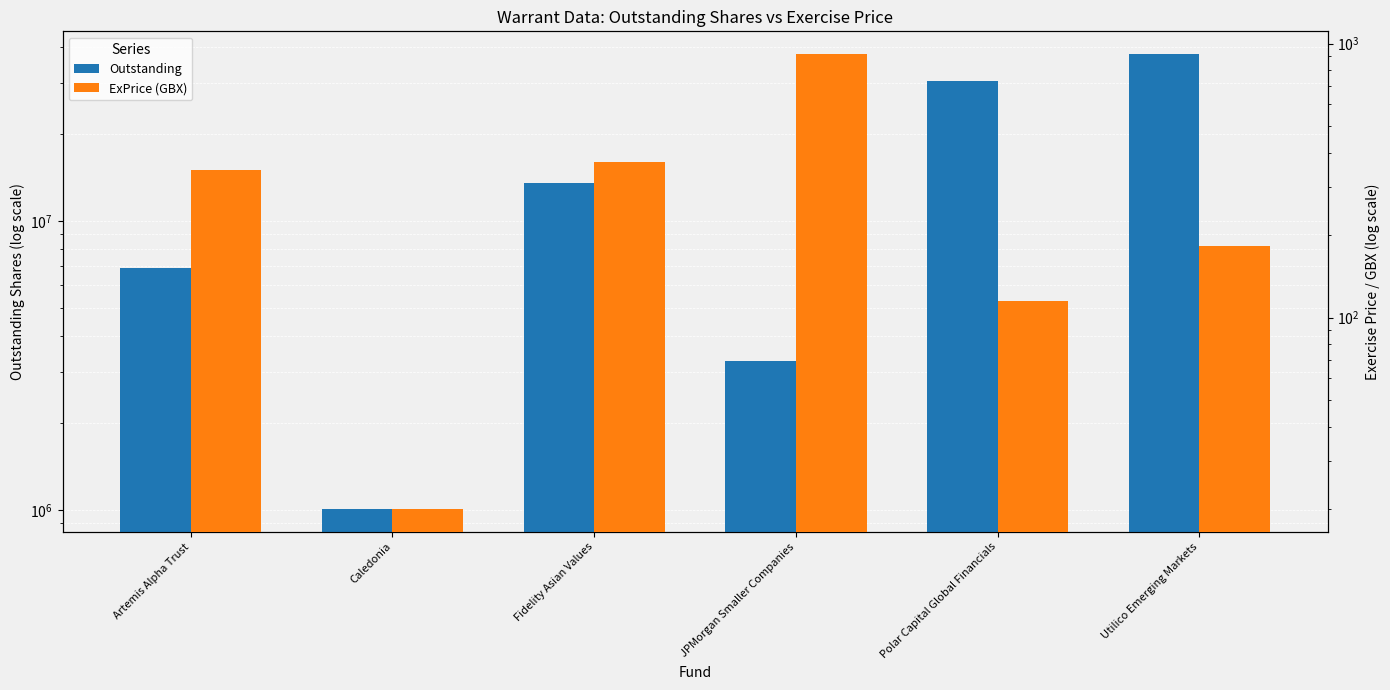

Are the bars grouped side by side (vs. stacked)?

Yes